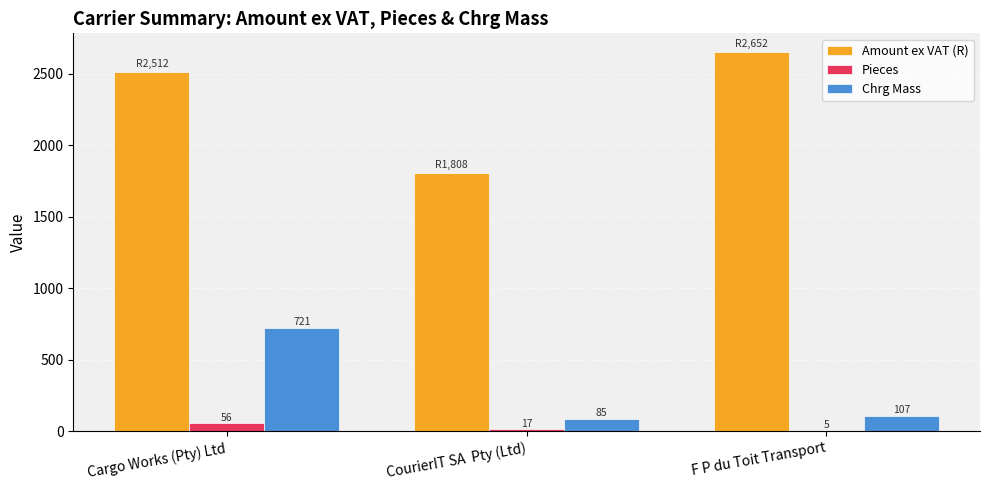

What is the sum of all Pieces values?

78.0